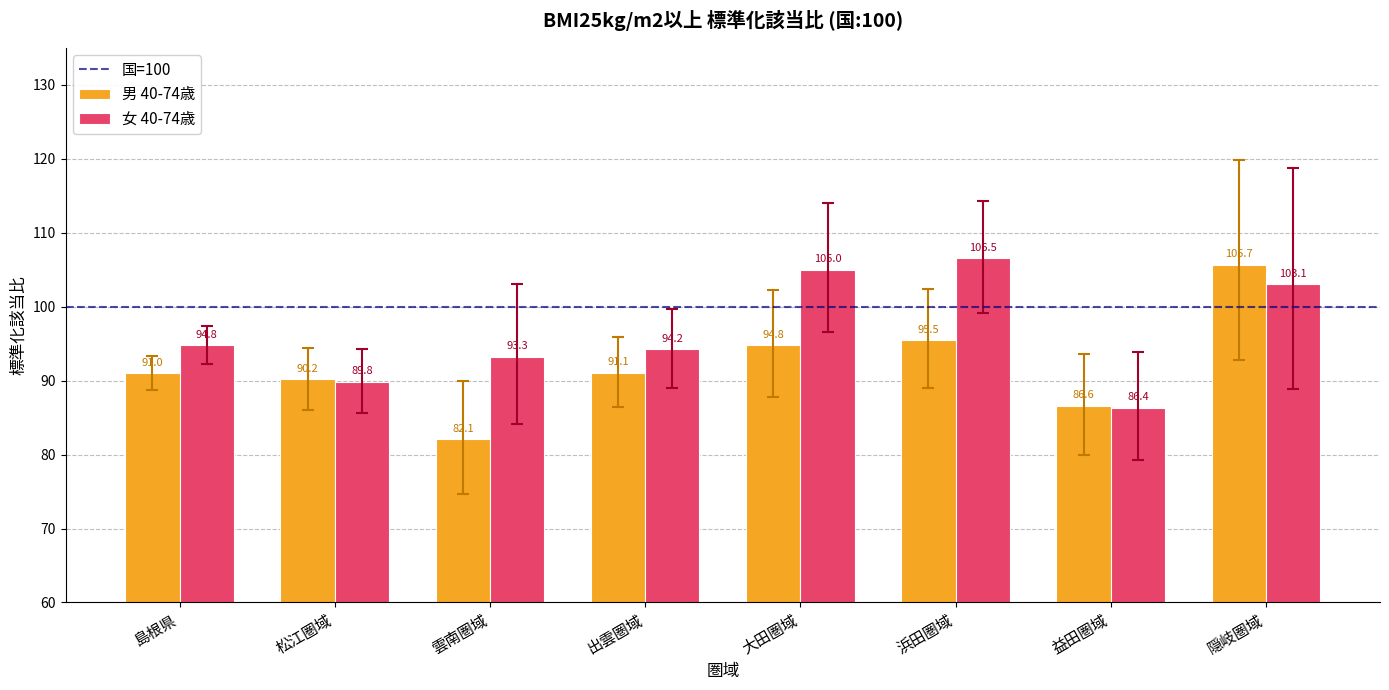

Reading left to right, list all the values displayed in this chart.

男 40-74歳: 島根県=91.0	松江圏域=90.2	雲南圏域=82.1	出雲圏域=91.1	大田圏域=94.8	浜田圏域=95.5	益田圏域=86.6	隠岐圏域=105.7
女 40-74歳: 島根県=94.8	松江圏域=89.8	雲南圏域=93.3	出雲圏域=94.2	大田圏域=105.0	浜田圏域=106.5	益田圏域=86.4	隠岐圏域=103.1